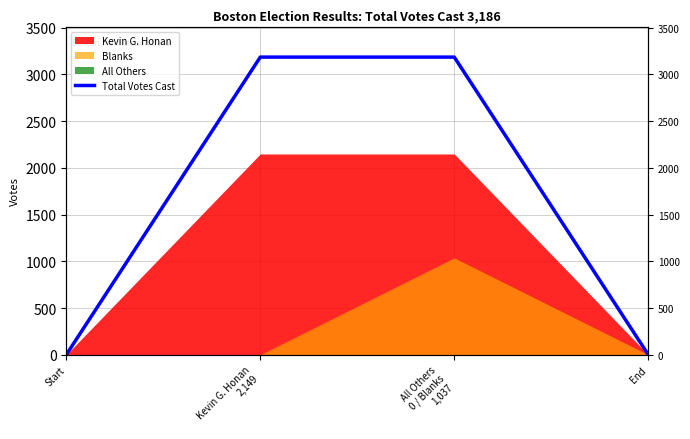

What is the label of the 2nd point from the right?

All Others
0 / Blanks
1,037